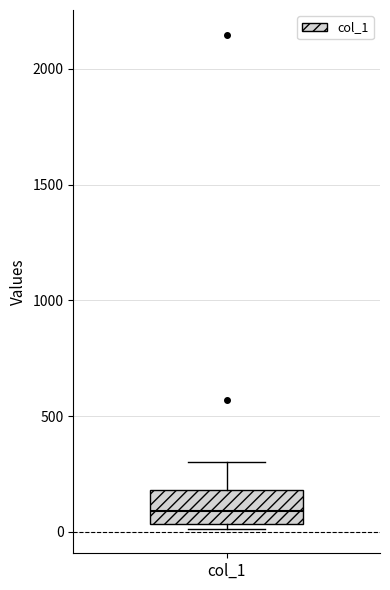

Where does the upper whisker of the box for col_1 end on the y-axis? The values are not printed on the chart, so give them approximately, as read against the axis.

300